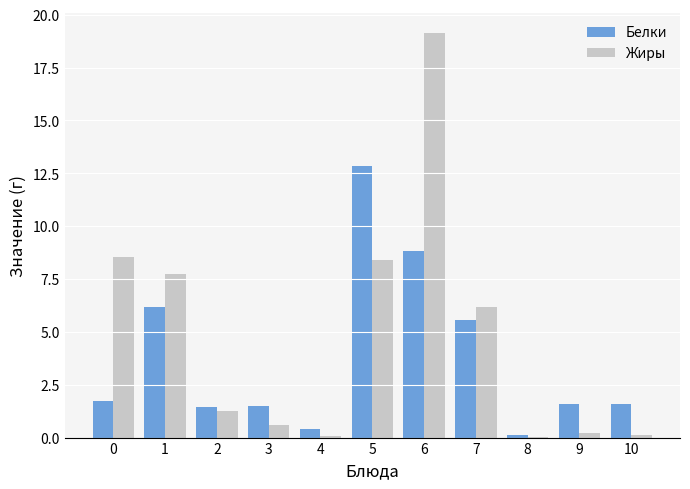

At which category is the sum across all series the highest?

6